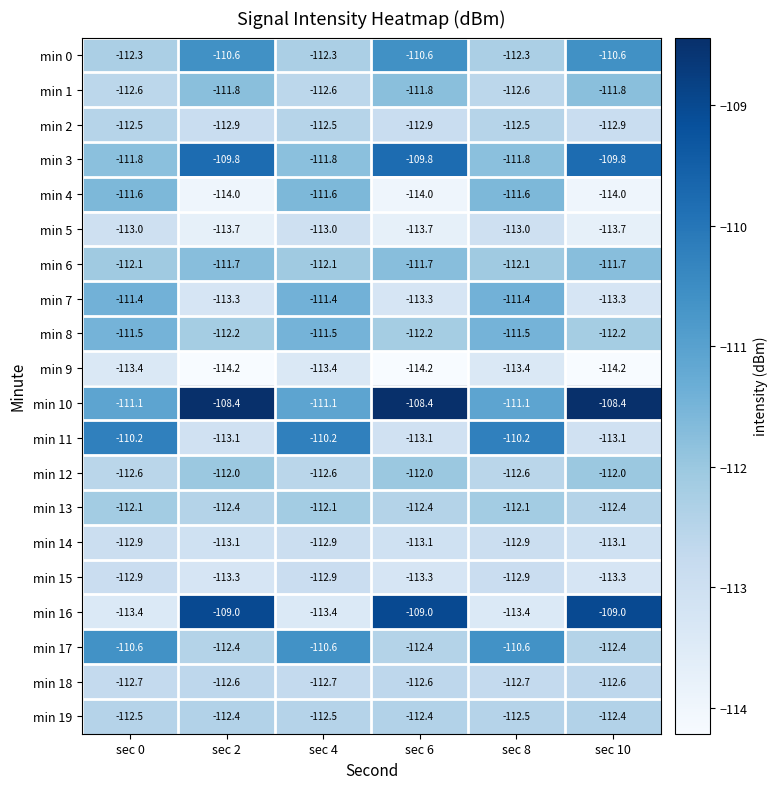

What is the total value across all series at sec 8?

-2243.2